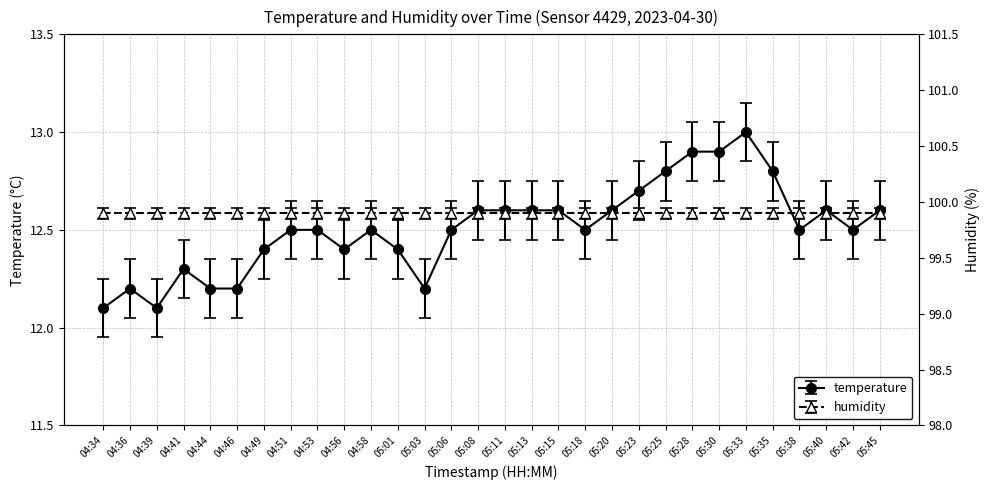

True or false: the data shows 12.8 at 05:35.

True